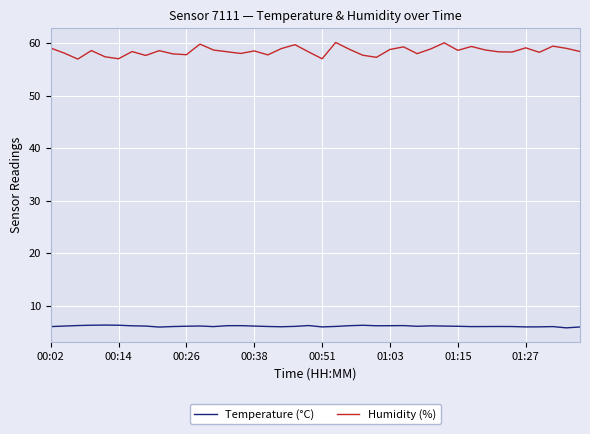

What is the highest value of the Temperature (°C) series?

6.3